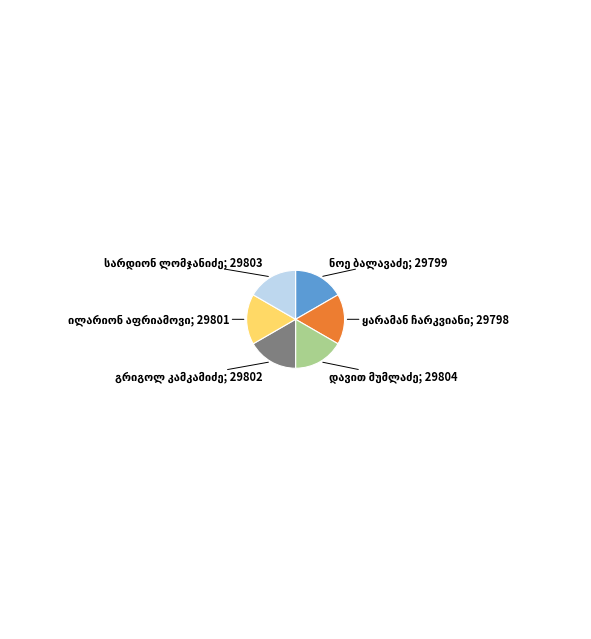

Is there any slice that represents more than half of the pie?

No